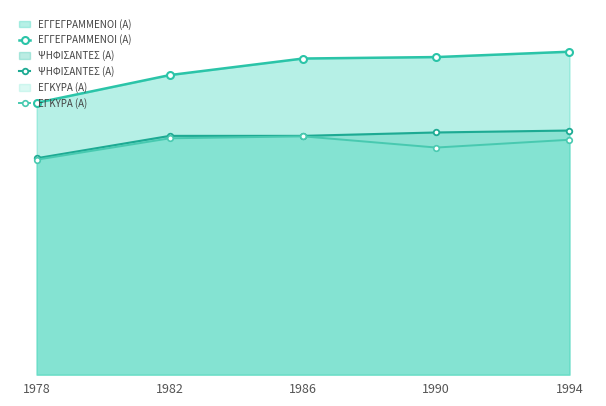

What are all the series names shown in the legend?

ΕΓΓΕΓΡΑΜΜΕΝΟΙ (Α), ΨΗΦΙΣΑΝΤΕΣ (Α), ΕΓΚΥΡΑ (Α)